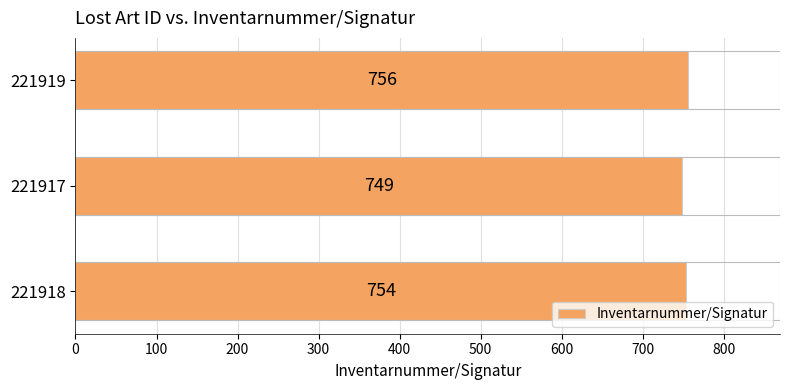

What is the minimum value shown in the chart?

749